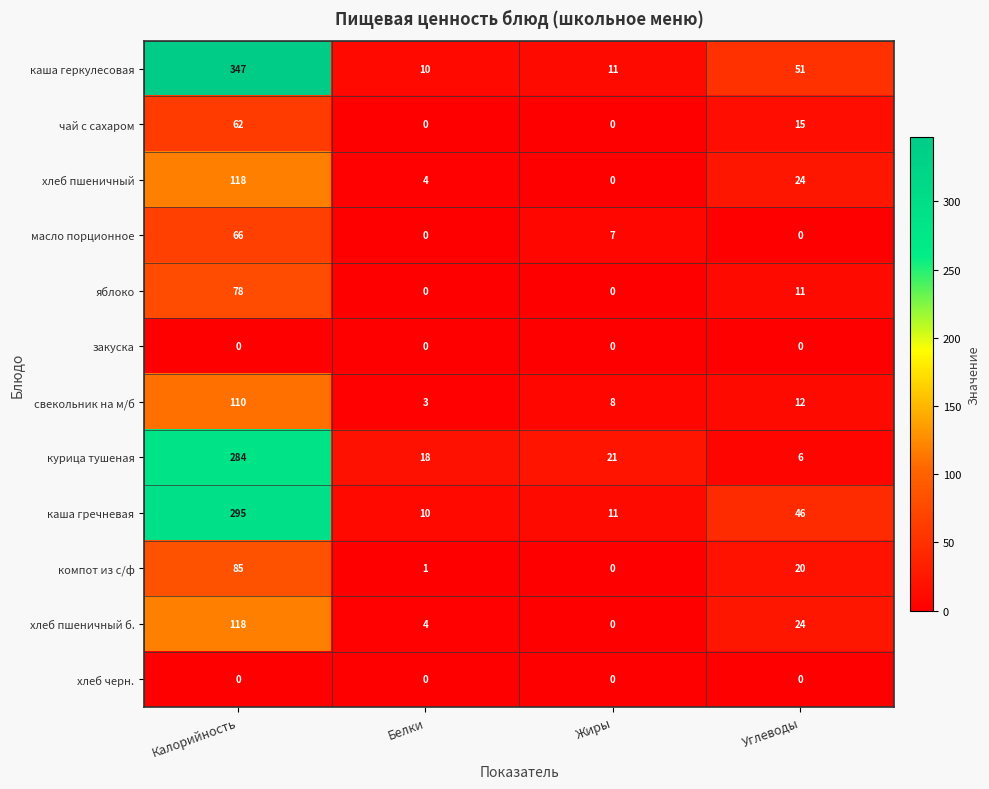

Between Калорийность and Белки, which series saw the biggest shift?

каша геркулесовая